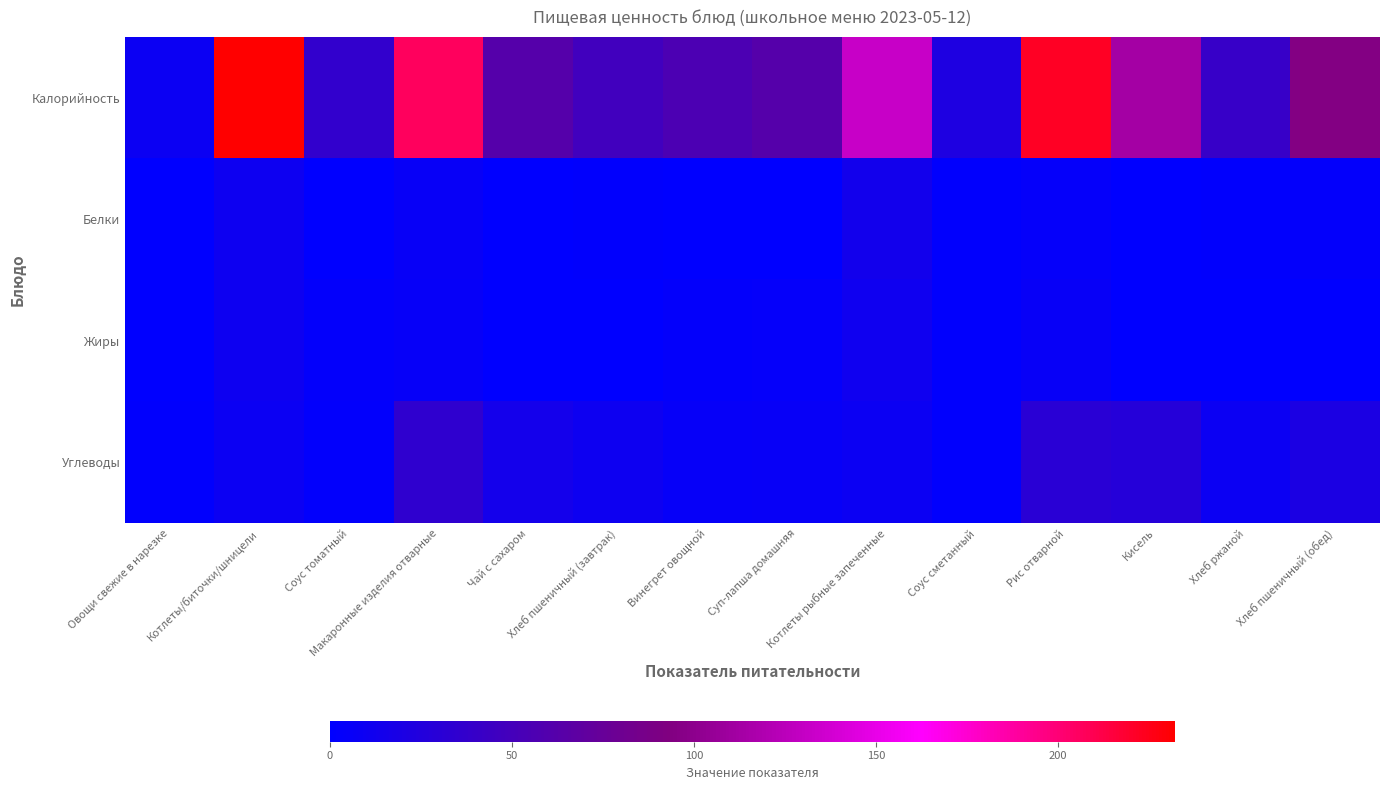

At which category does the chart reach its peak across all series?

Котлеты/биточки/шницели